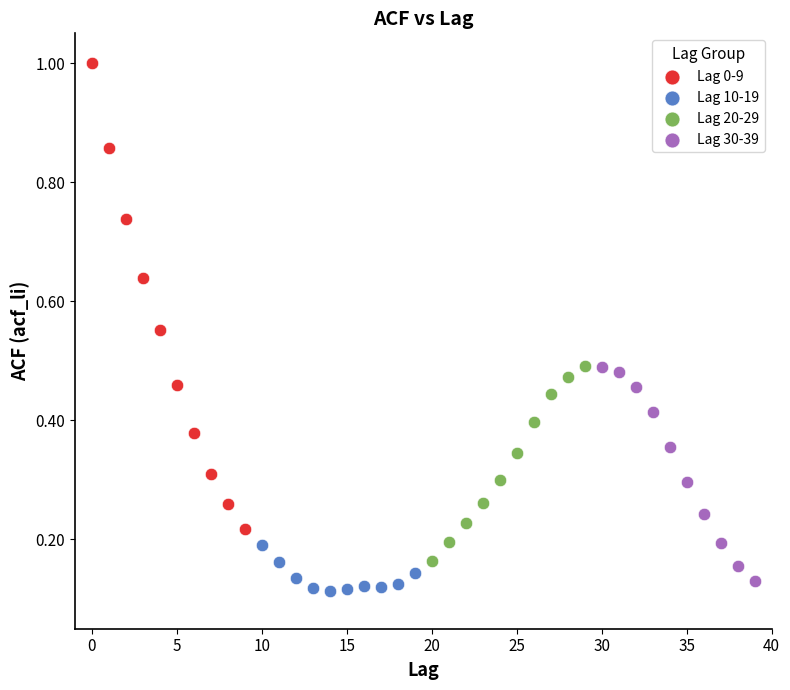

Which series reaches the maximum Y coordinate?

Lag 0-9